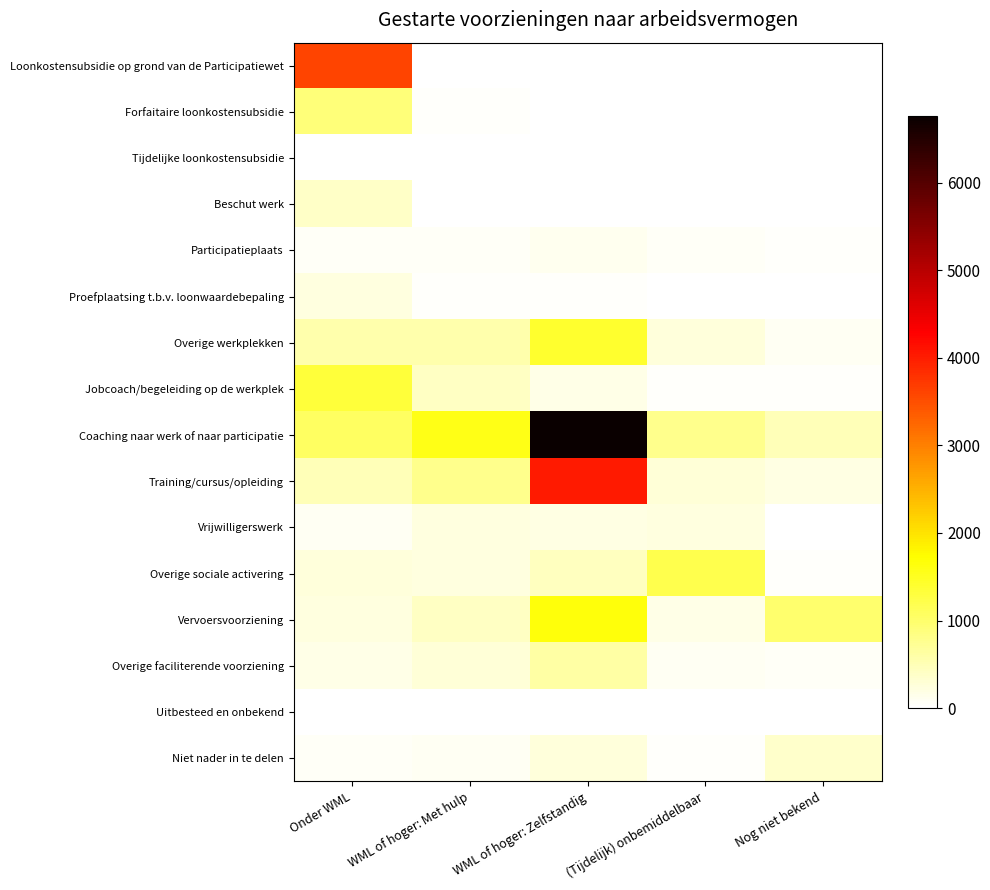

Reading right to left, extract all data points from this chart.

Loonkostensubsidie op grond van de Participatiewet: Nog niet bekend=10	(Tijdelijk) onbemiddelbaar=0	WML of hoger: Zelfstandig=20	WML of hoger: Met hulp=20	Onder WML=3610
Forfaitaire loonkostensubsidie: Nog niet bekend=10	(Tijdelijk) onbemiddelbaar=0	WML of hoger: Zelfstandig=10	WML of hoger: Met hulp=30	Onder WML=910
Tijdelijke loonkostensubsidie: Nog niet bekend=0	(Tijdelijk) onbemiddelbaar=0	WML of hoger: Zelfstandig=20	WML of hoger: Met hulp=20	Onder WML=20
Beschut werk: Nog niet bekend=0	(Tijdelijk) onbemiddelbaar=0	WML of hoger: Zelfstandig=10	WML of hoger: Met hulp=10	Onder WML=380
Participatieplaats: Nog niet bekend=30	(Tijdelijk) onbemiddelbaar=70	WML of hoger: Zelfstandig=110	WML of hoger: Met hulp=70	Onder WML=60
Proefplaatsing t.b.v. loonwaardebepaling: Nog niet bekend=10	(Tijdelijk) onbemiddelbaar=10	WML of hoger: Zelfstandig=30	WML of hoger: Met hulp=40	Onder WML=230
Overige werkplekken: Nog niet bekend=80	(Tijdelijk) onbemiddelbaar=250	WML of hoger: Zelfstandig=1410	WML of hoger: Met hulp=560	Onder WML=560
Jobcoach/begeleiding op de werkplek: Nog niet bekend=30	(Tijdelijk) onbemiddelbaar=40	WML of hoger: Zelfstandig=170	WML of hoger: Met hulp=410	Onder WML=1330
Coaching naar werk of naar participatie: Nog niet bekend=500	(Tijdelijk) onbemiddelbaar=780	WML of hoger: Zelfstandig=6760	WML of hoger: Met hulp=1570	Onder WML=1070
Training/cursus/opleiding: Nog niet bekend=190	(Tijdelijk) onbemiddelbaar=270	WML of hoger: Zelfstandig=4020	WML of hoger: Met hulp=770	Onder WML=490
Vrijwilligerswerk: Nog niet bekend=20	(Tijdelijk) onbemiddelbaar=230	WML of hoger: Zelfstandig=210	WML of hoger: Met hulp=230	Onder WML=80
Overige sociale activering: Nog niet bekend=30	(Tijdelijk) onbemiddelbaar=1200	WML of hoger: Zelfstandig=440	WML of hoger: Met hulp=230	Onder WML=240
Vervoersvoorziening: Nog niet bekend=990	(Tijdelijk) onbemiddelbaar=170	WML of hoger: Zelfstandig=1660	WML of hoger: Met hulp=420	Onder WML=230
Overige faciliterende voorziening: Nog niet bekend=70	(Tijdelijk) onbemiddelbaar=90	WML of hoger: Zelfstandig=610	WML of hoger: Met hulp=280	Onder WML=180
Uitbesteed en onbekend: Nog niet bekend=10	(Tijdelijk) onbemiddelbaar=0	WML of hoger: Zelfstandig=20	WML of hoger: Met hulp=20	Onder WML=20
Niet nader in te delen: Nog niet bekend=360	(Tijdelijk) onbemiddelbaar=30	WML of hoger: Zelfstandig=240	WML of hoger: Met hulp=90	Onder WML=70